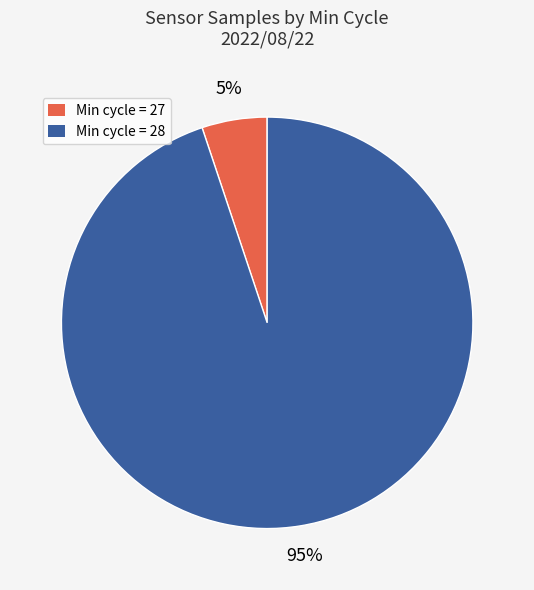

To the nearest percent, what is the average slice percentage?

50%